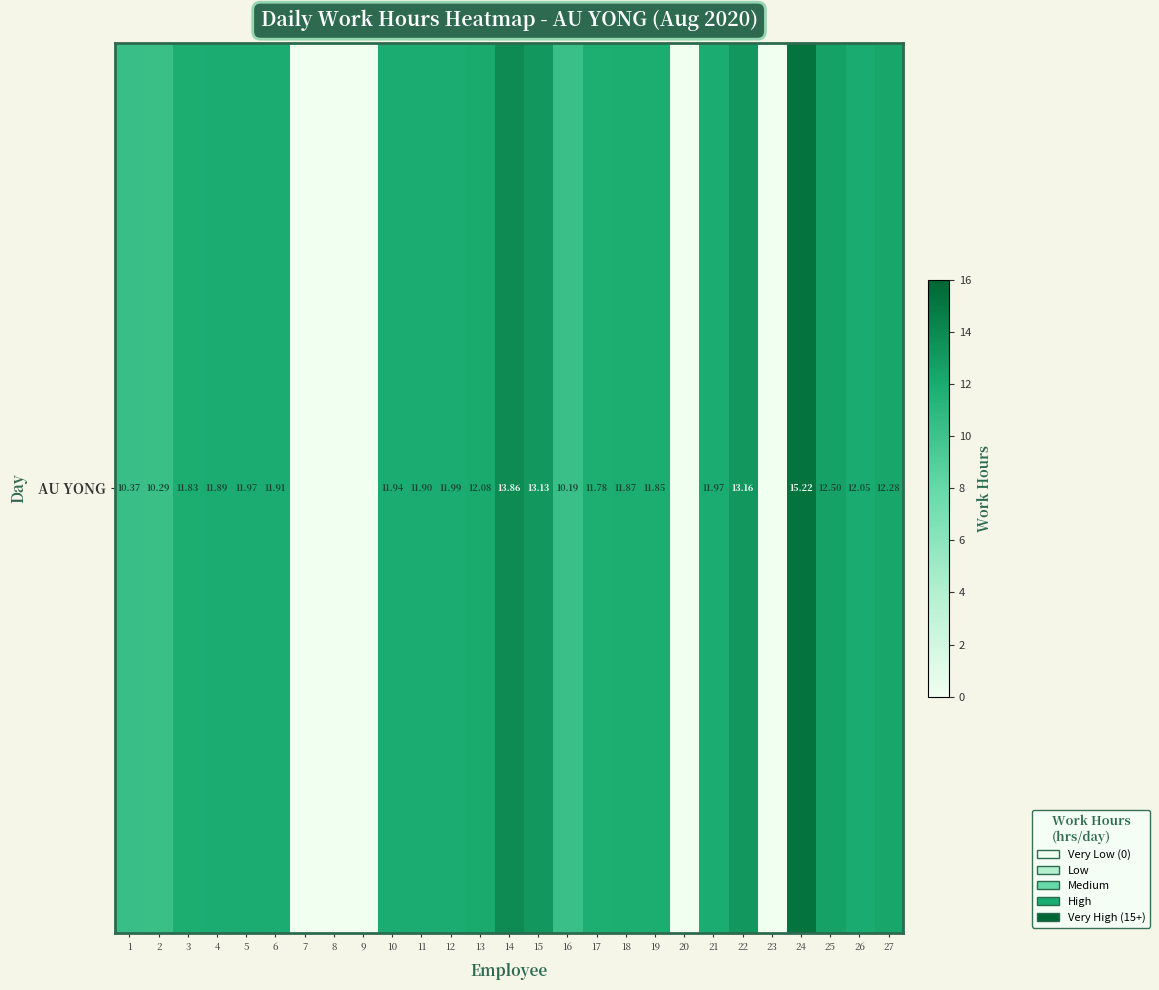

What is the maximum value shown in the chart?

15.2